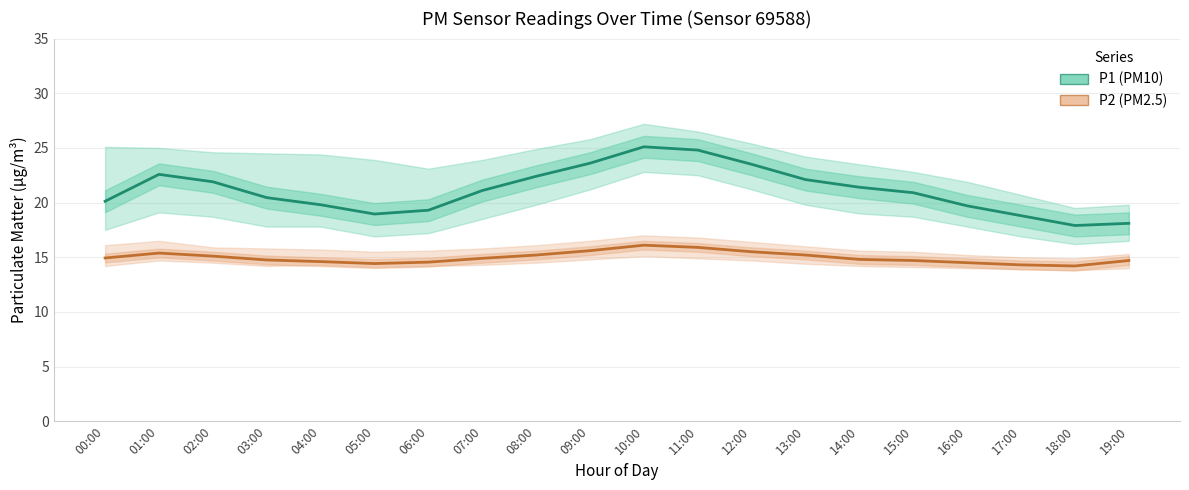

What is the value of the P1 (PM10) point at the 20th from the left?

18.1